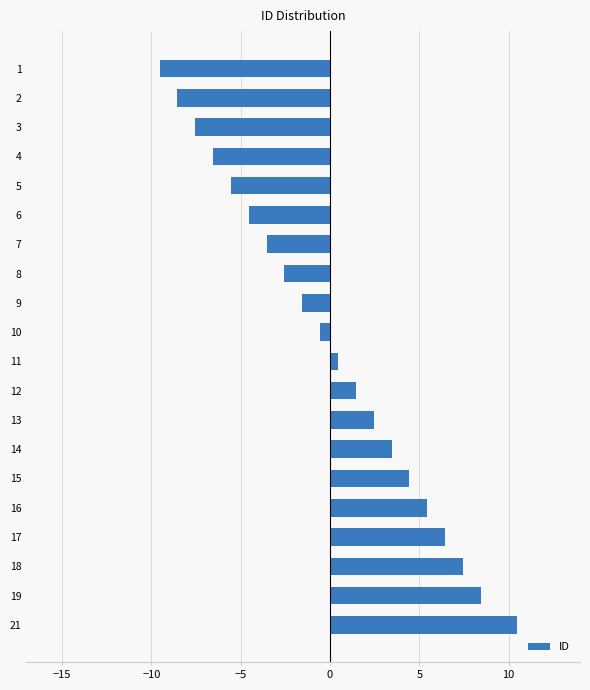

Between 12 and 9, which is larger?

12